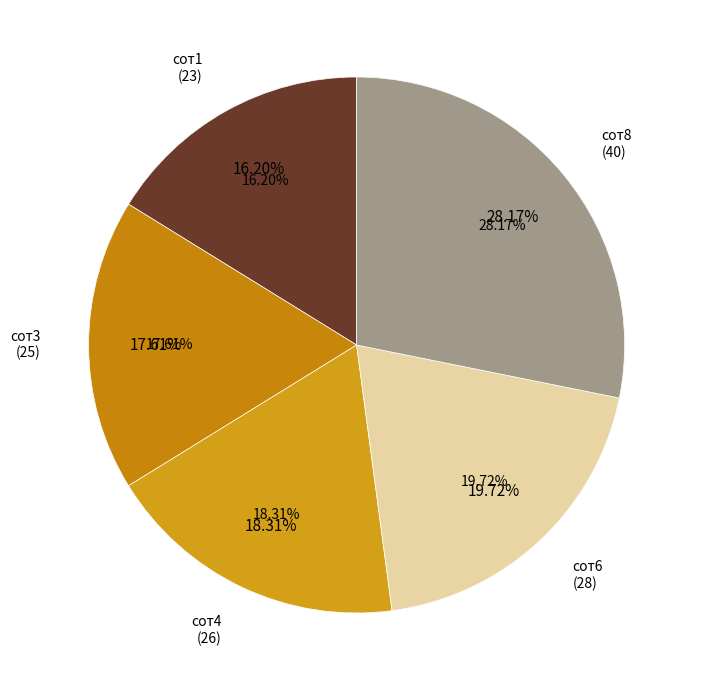

What is the change in value from сот3 to сот4?

+1